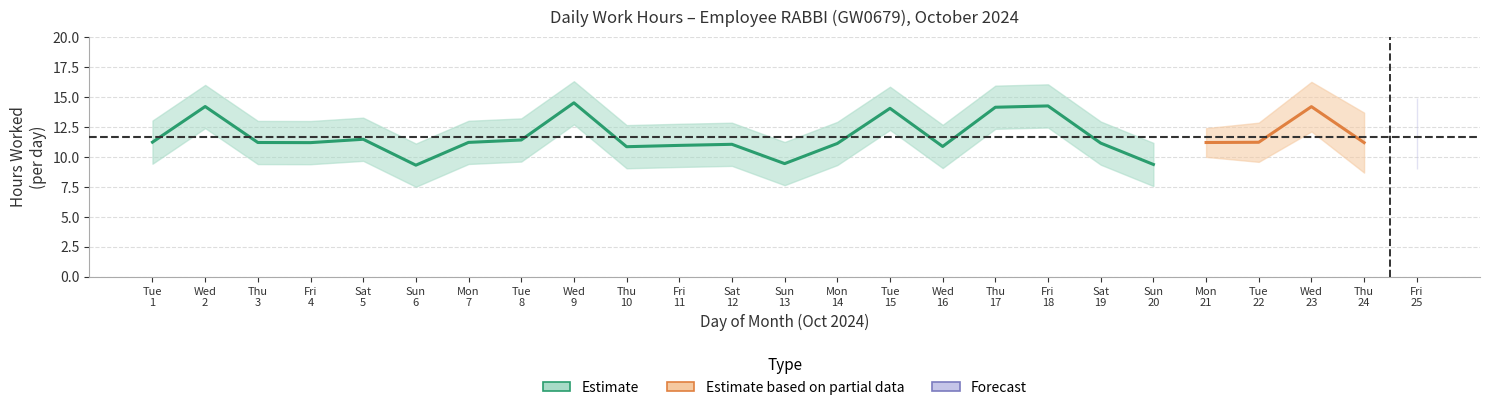

Does the chart have visible grid lines?

Yes